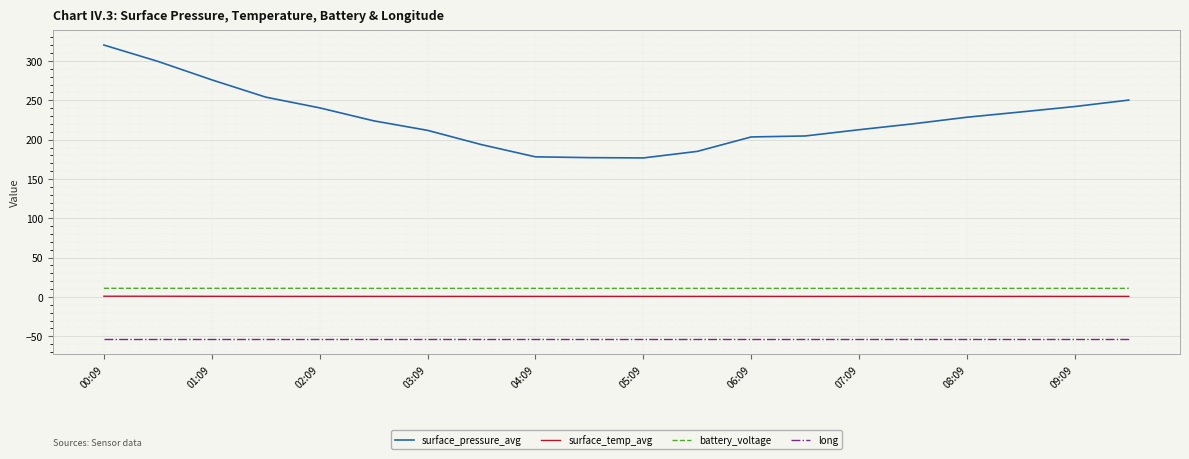

True or false: battery_voltage and surface_pressure_avg cross at least once.

False